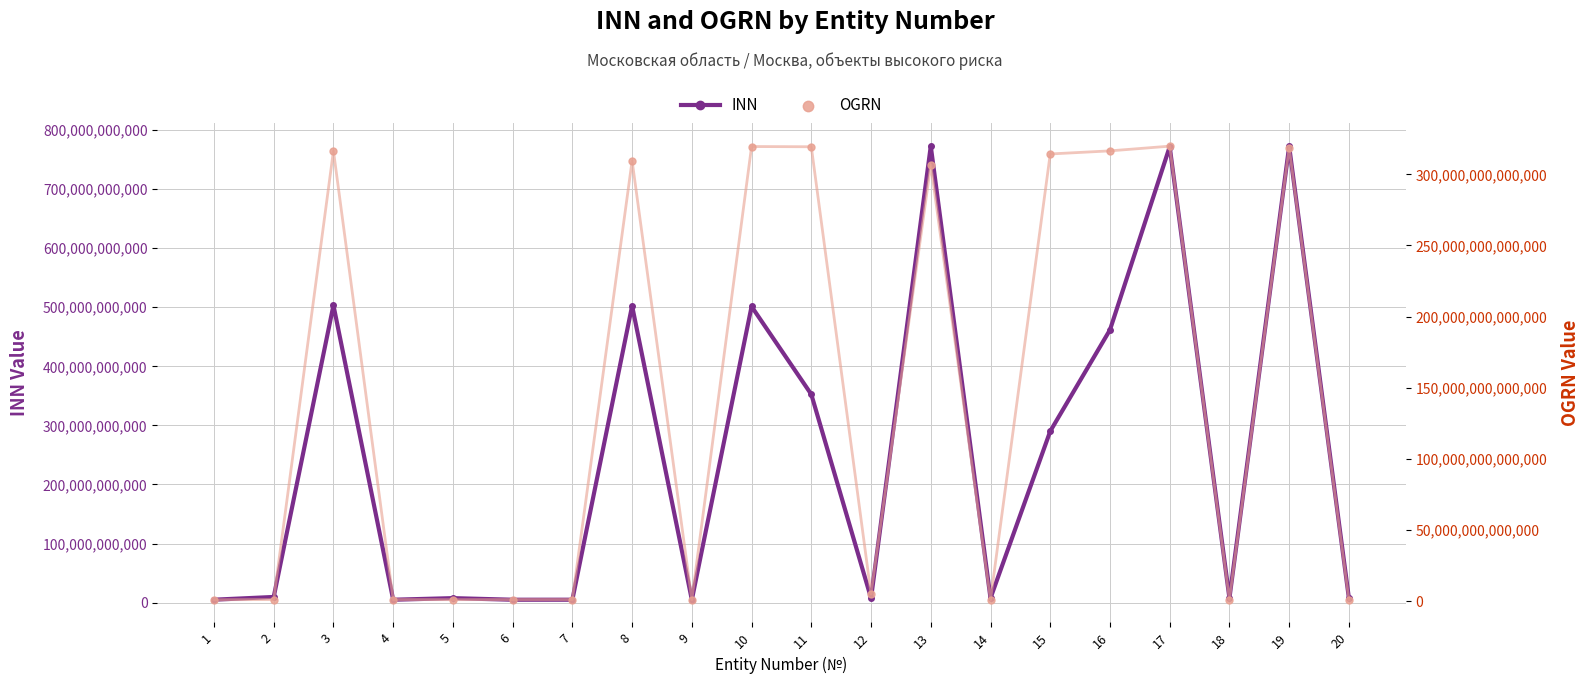

Is the value of INN at 7 greater than the value of OGRN at 3?

No